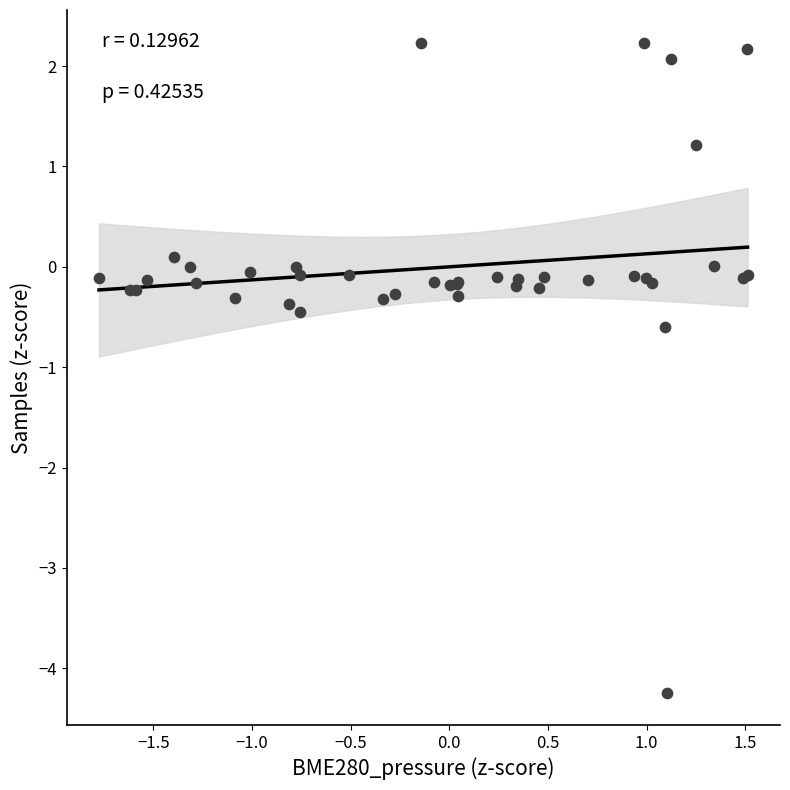

What Y value in the scatter plot is closest to -1?

-0.6